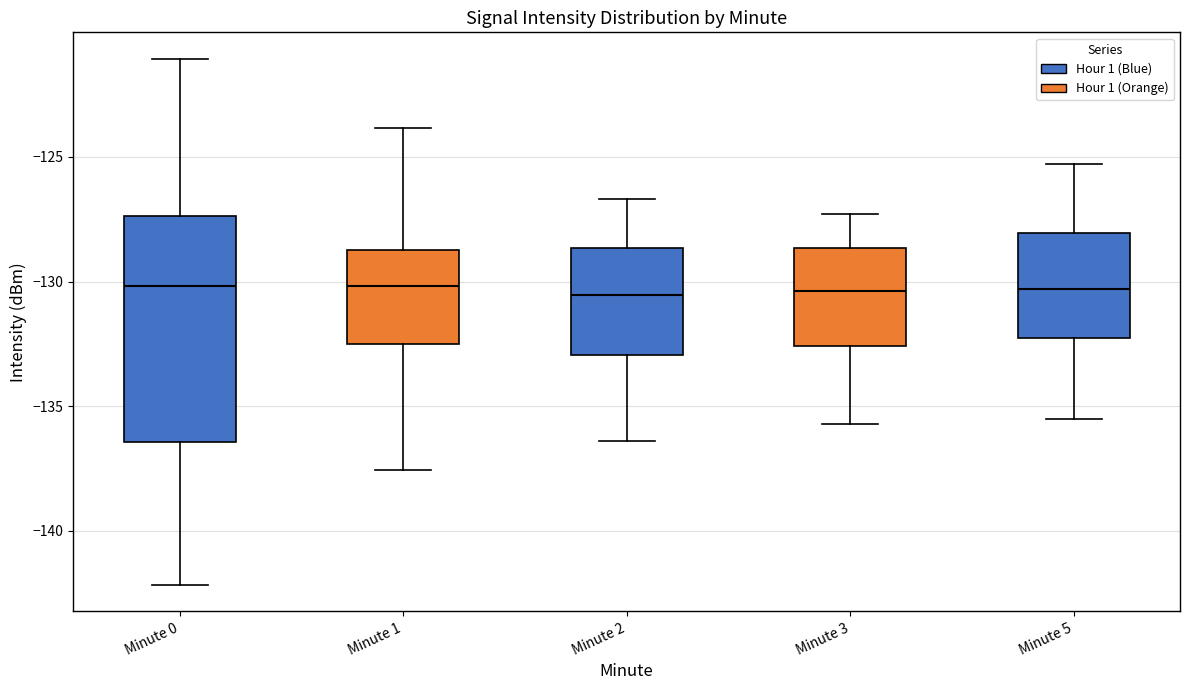

Where does the lower whisker of the box for Minute 5 end on the y-axis? The values are not printed on the chart, so give them approximately, as read against the axis.

-135.5